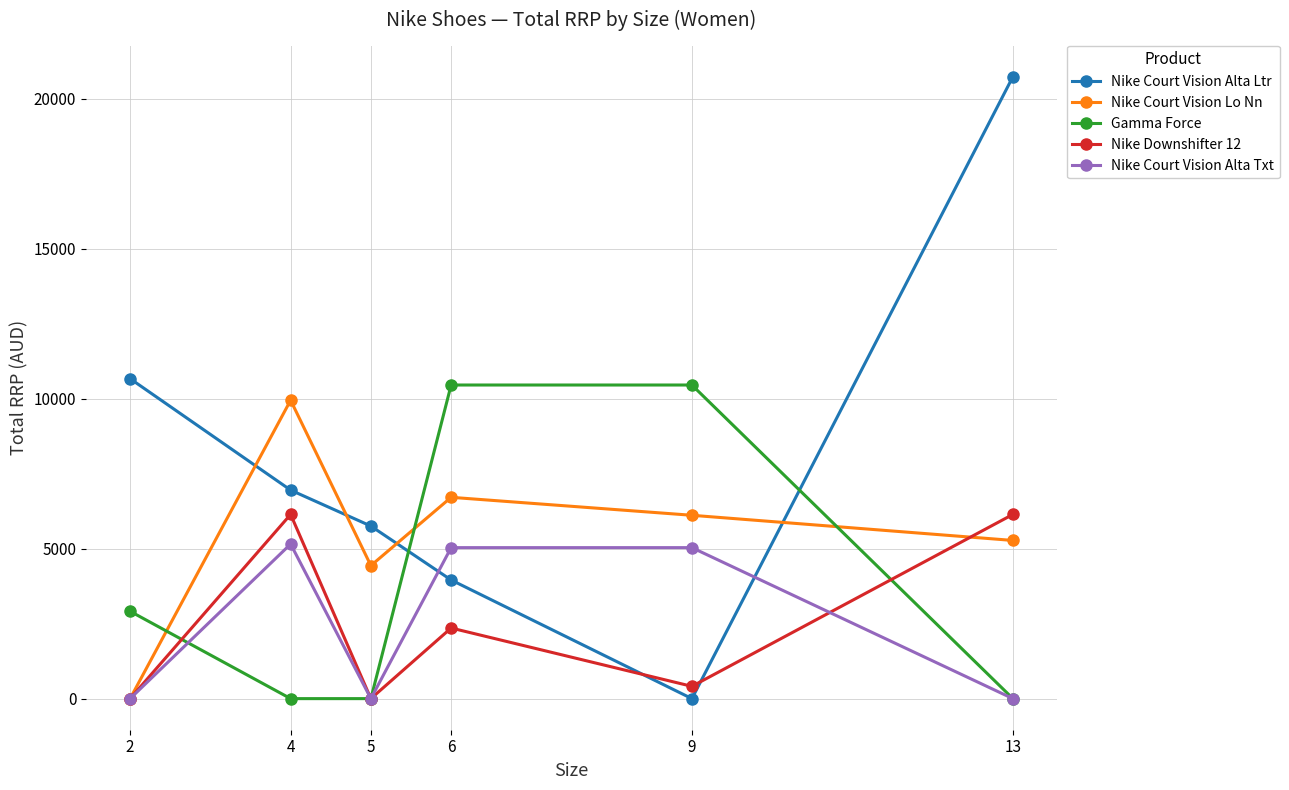

How many data points in Nike Court Vision Alta Txt are above 5034?

3